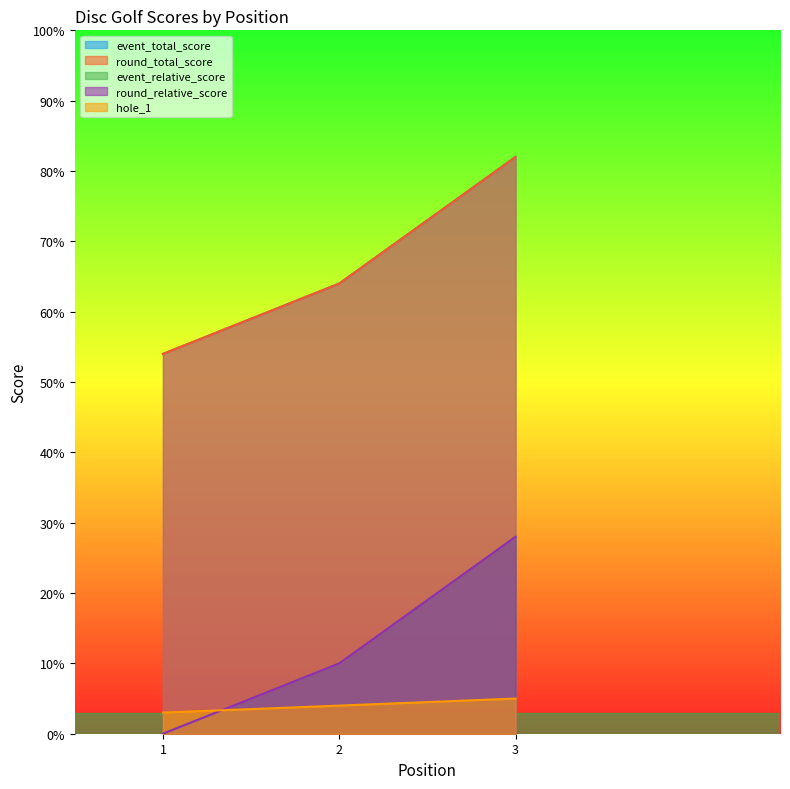

Where is hole_1 nearest to the value 4?

2